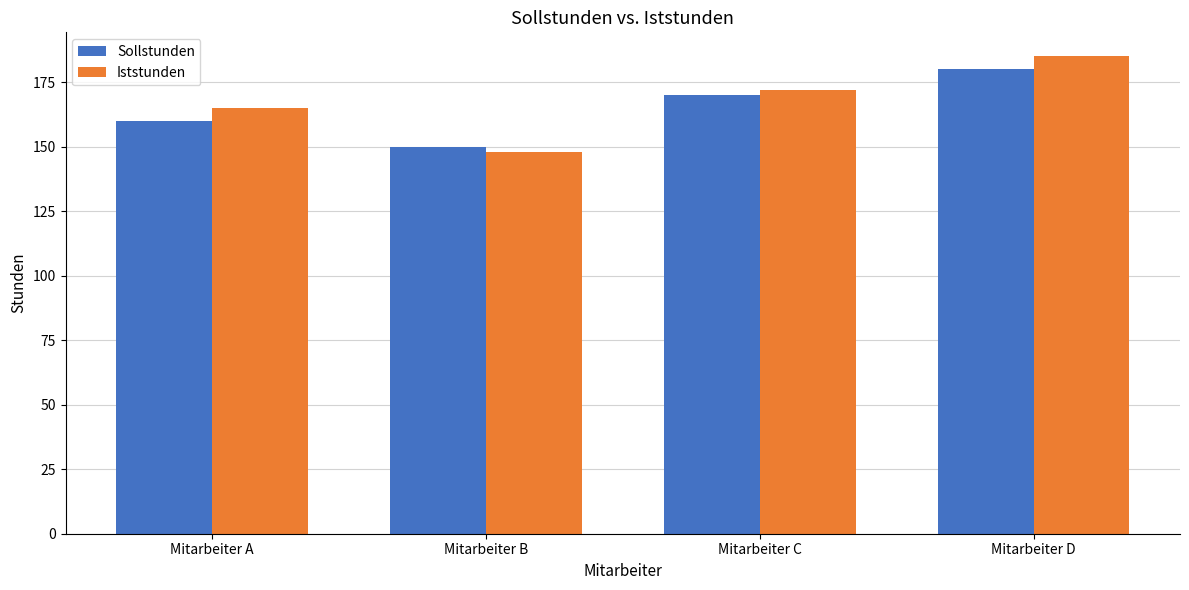

What is the minimum value shown in the chart?

148